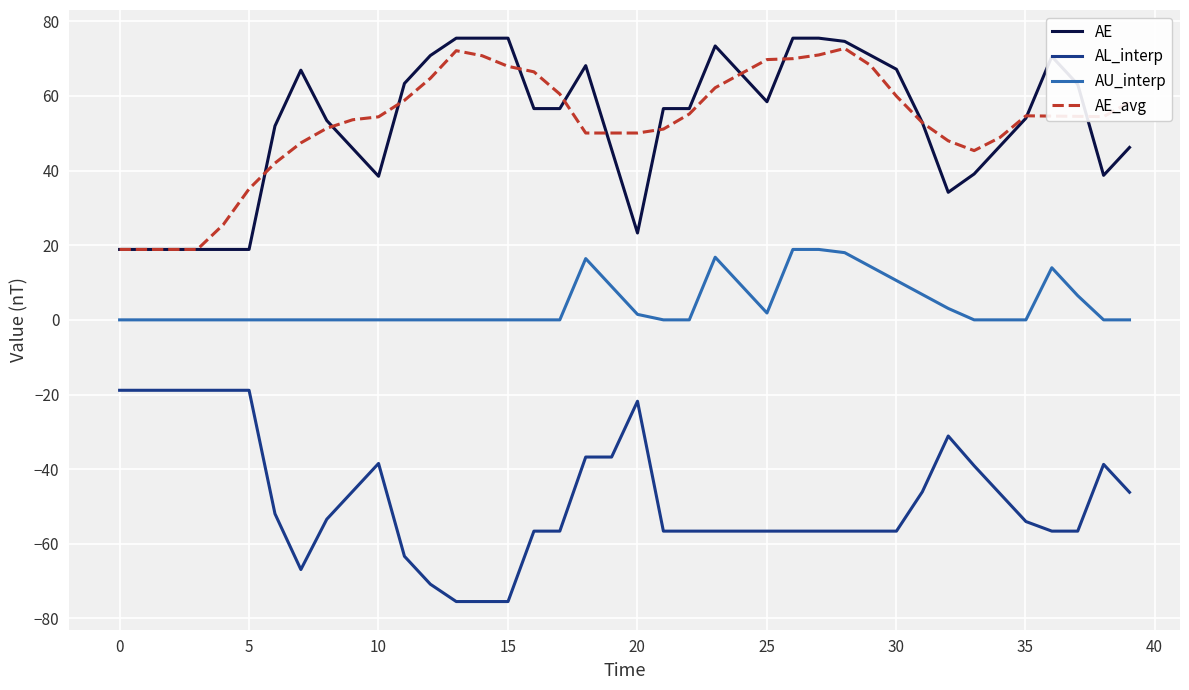

True or false: AE_avg and AL_interp cross at least once.

False